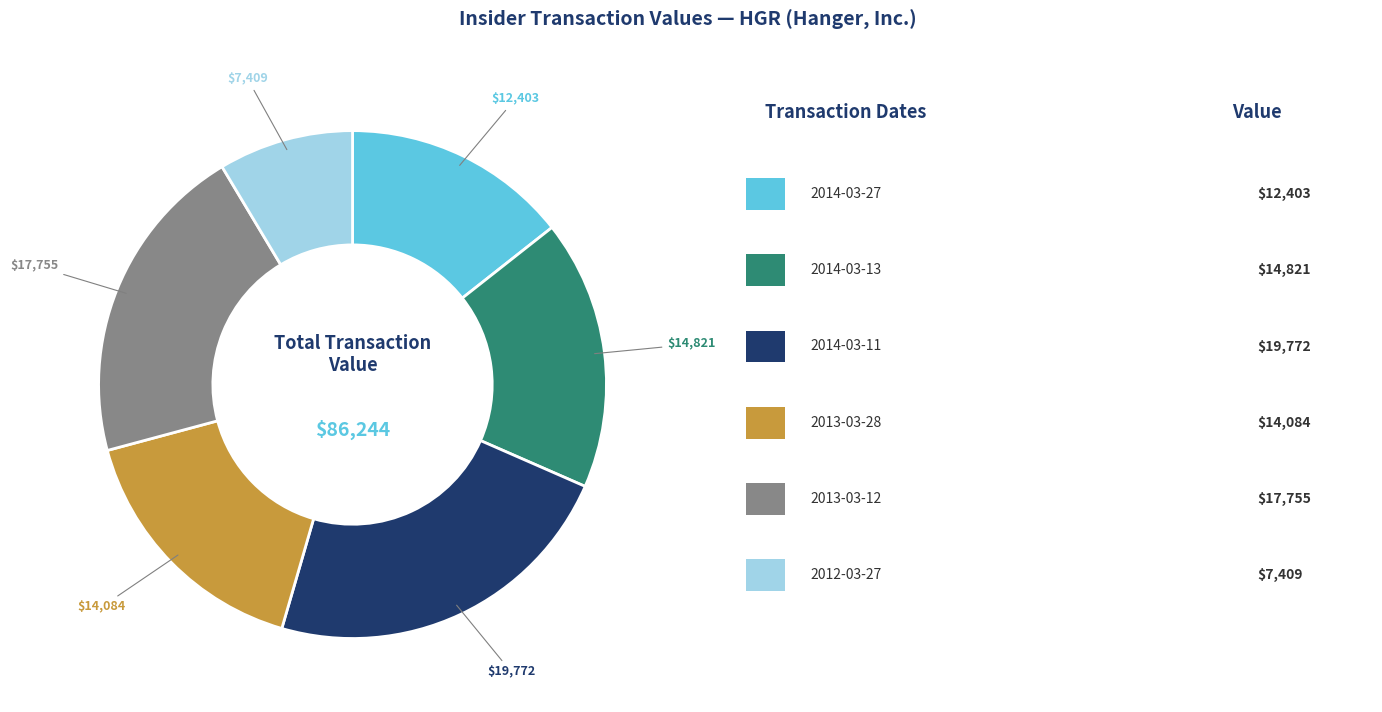

Is there a majority slice in this chart?

No